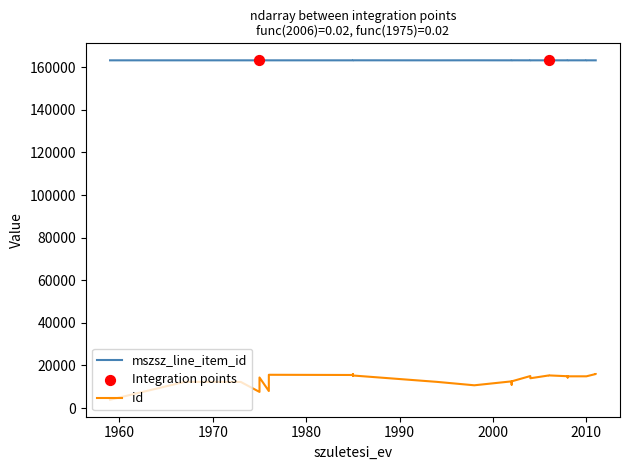

Which series has the largest total across all categories?

mszsz_line_item_id